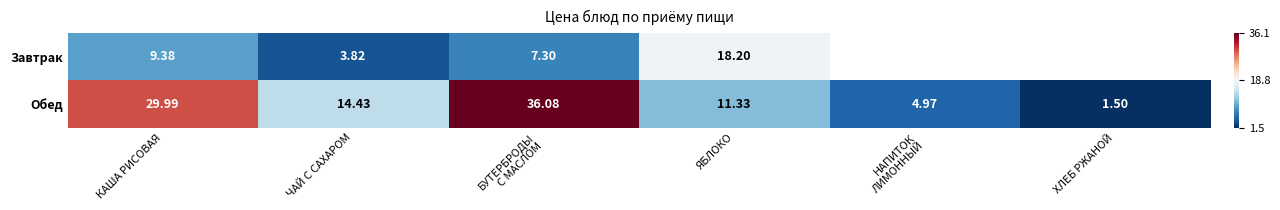

What is the difference between the maximum and second lowest values in the Обед series?

31.1